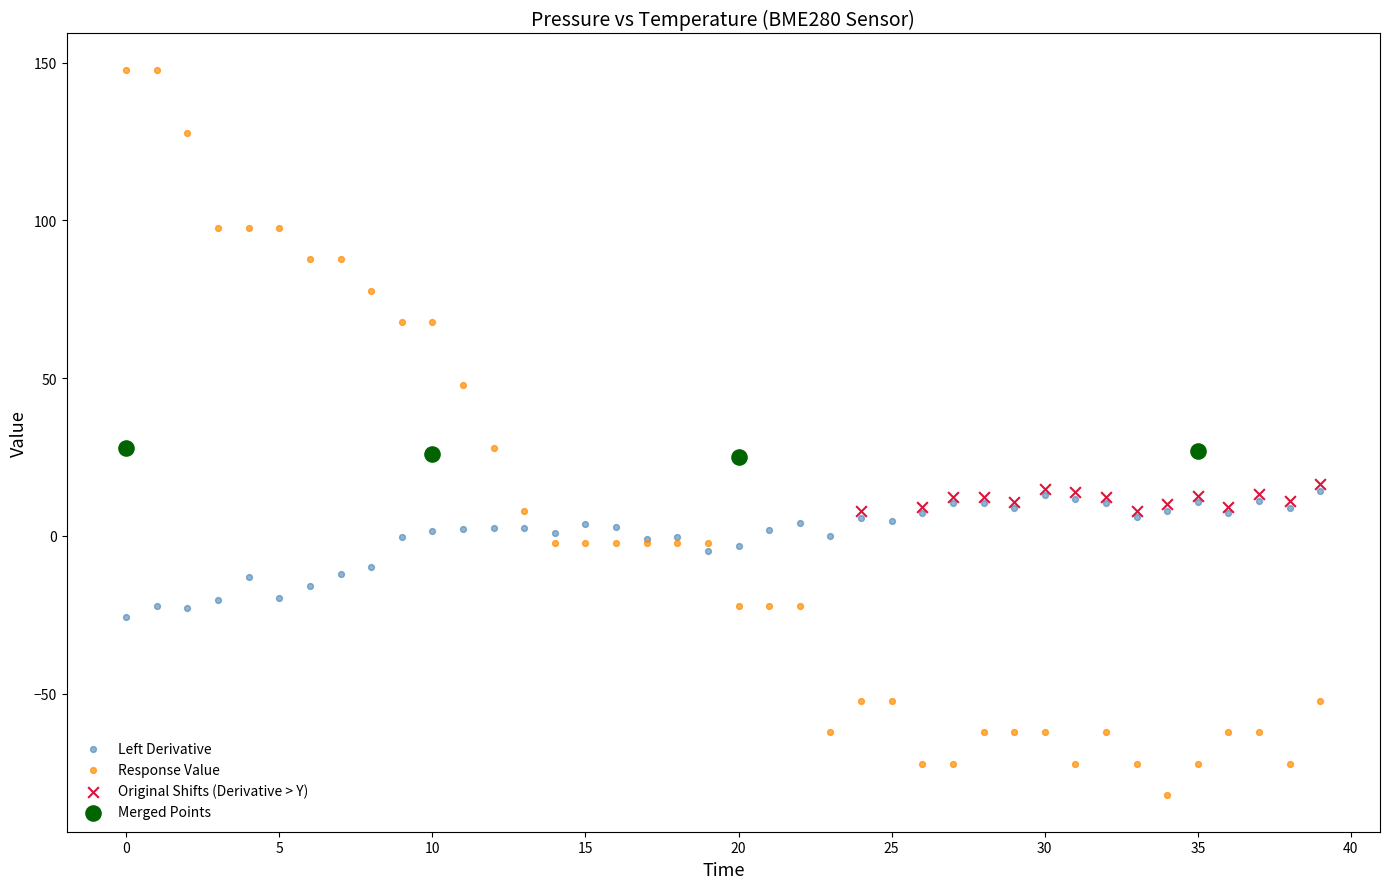

Which series has the largest Y range (max minus min)?

Response Value